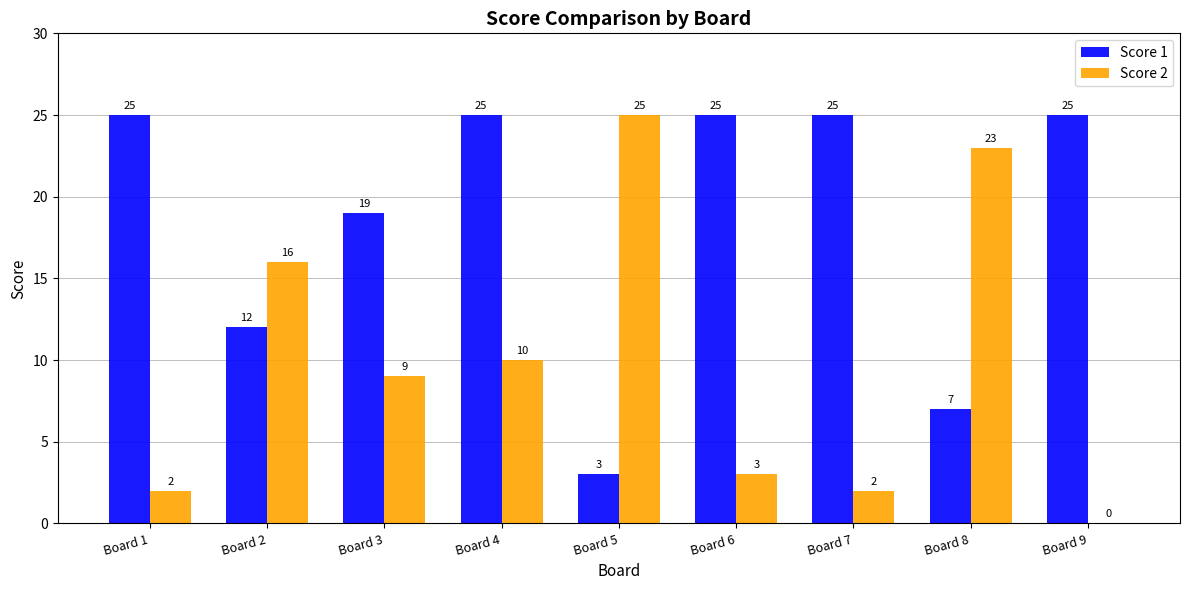

Which series has the largest total across all categories?

Score 1